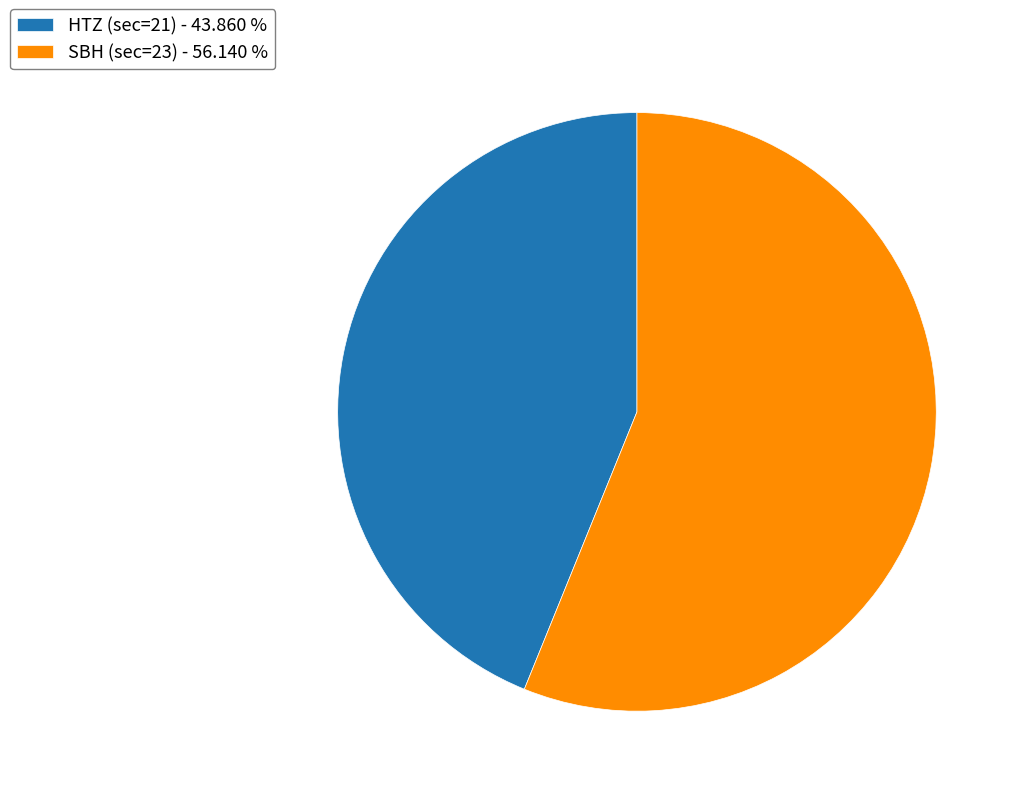

Approximately how many times larger is the value at SBH (sec=23) - 56.140 % compared to HTZ (sec=21) - 43.860 %?

1.3